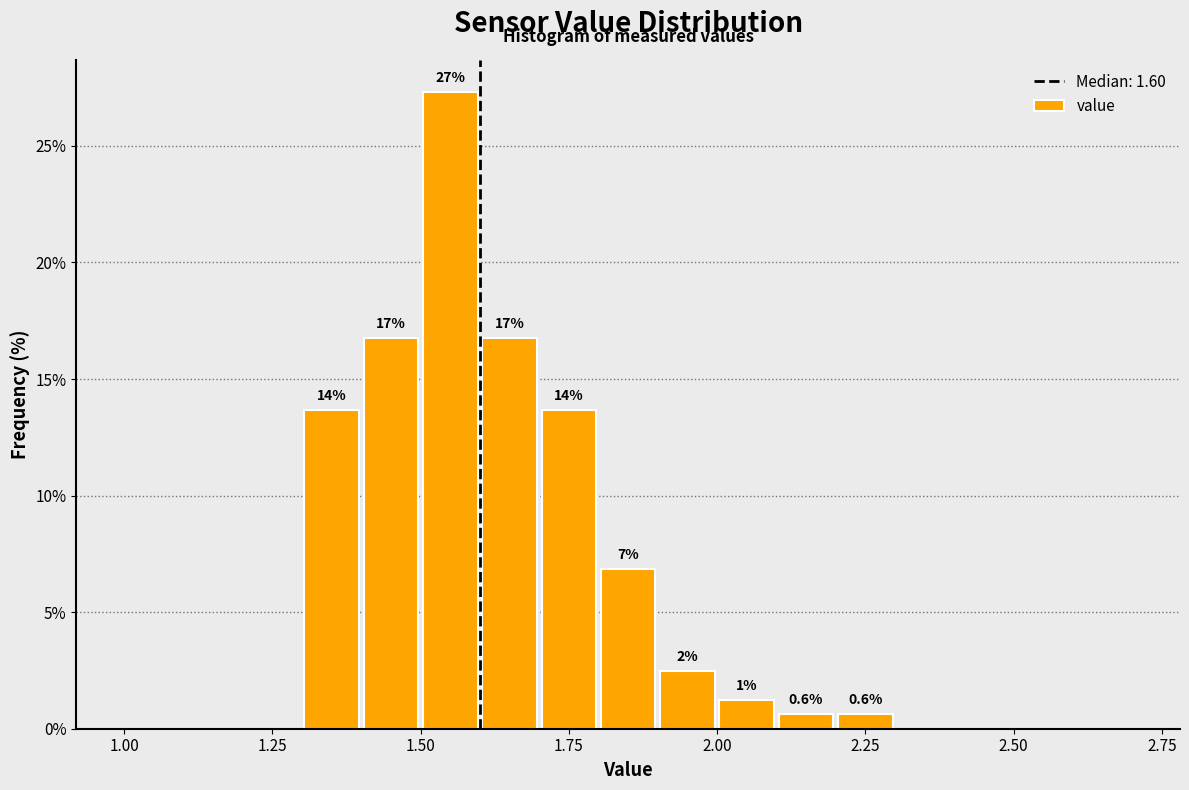

Around what value on the x-axis is the tallest bar? Give the approximate position of its centre, as read against the axis.

1.55